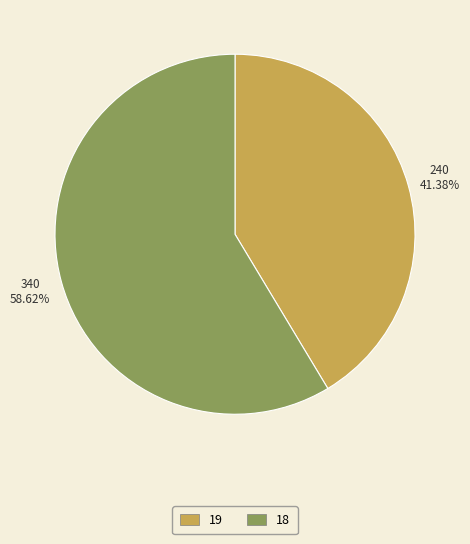

Is there a majority slice in this chart?

Yes